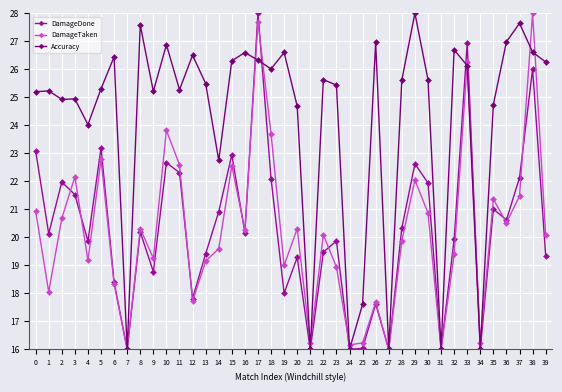

How many interior local valleys does the DamageDone series have?

13